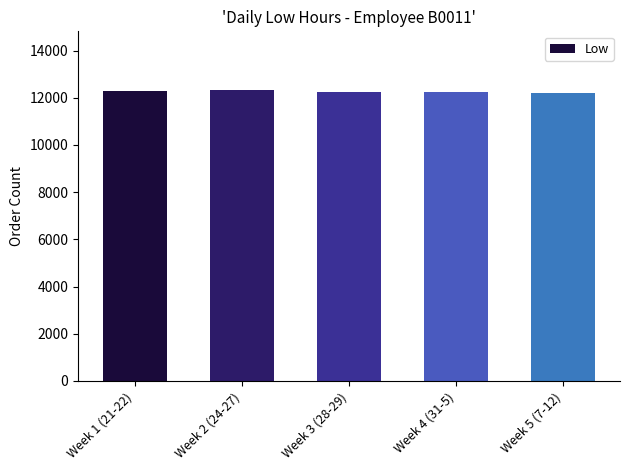

What is the greatest value displayed?

12345.0